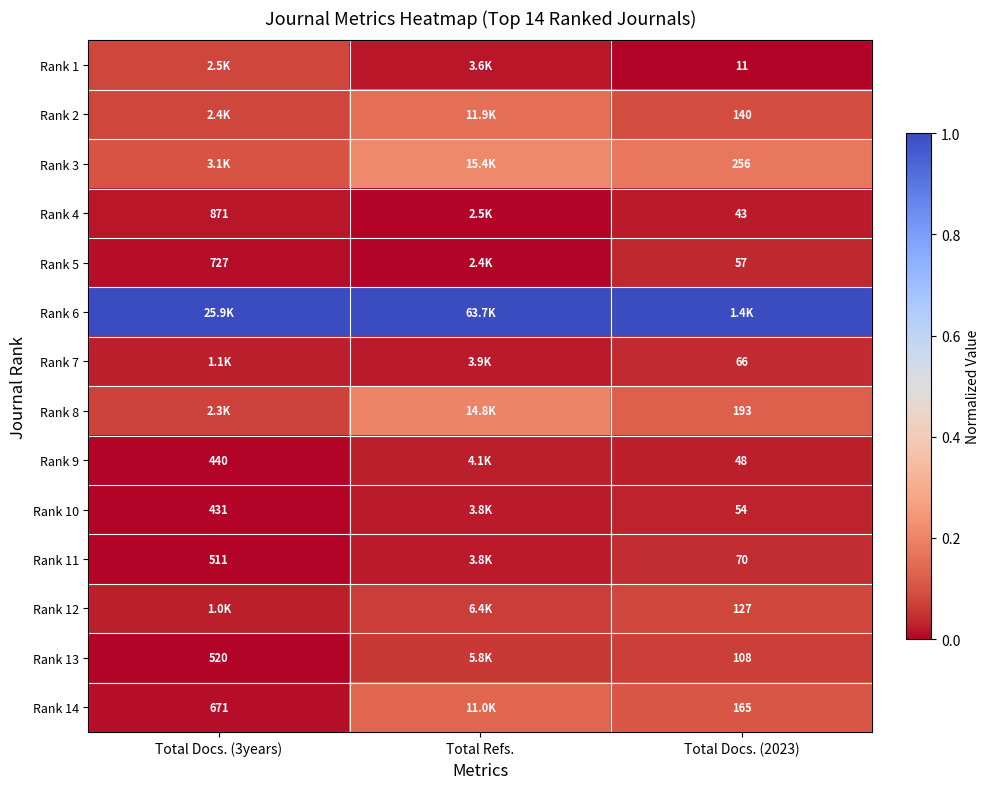

What is the difference between the highest and lowest values at Total Refs.?

1.0